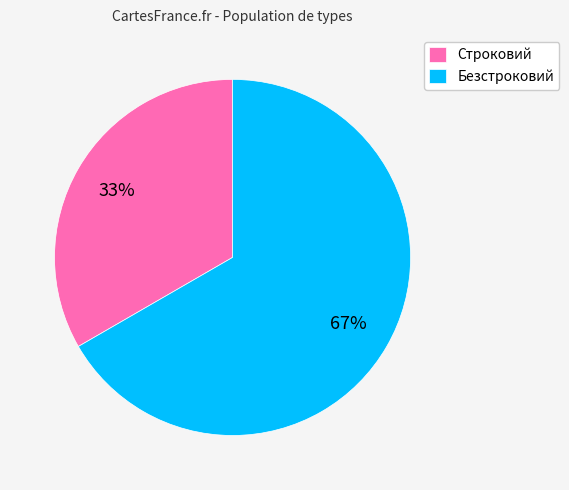

To the nearest percent, what is the average slice percentage?

50%